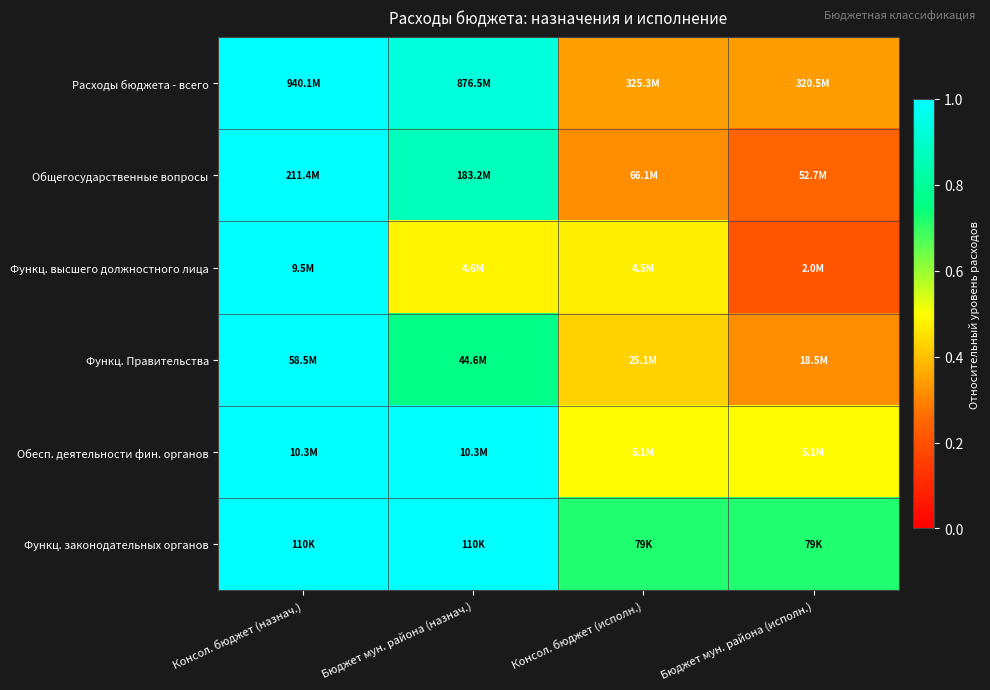

What is the minimum value shown in the chart?

0.2